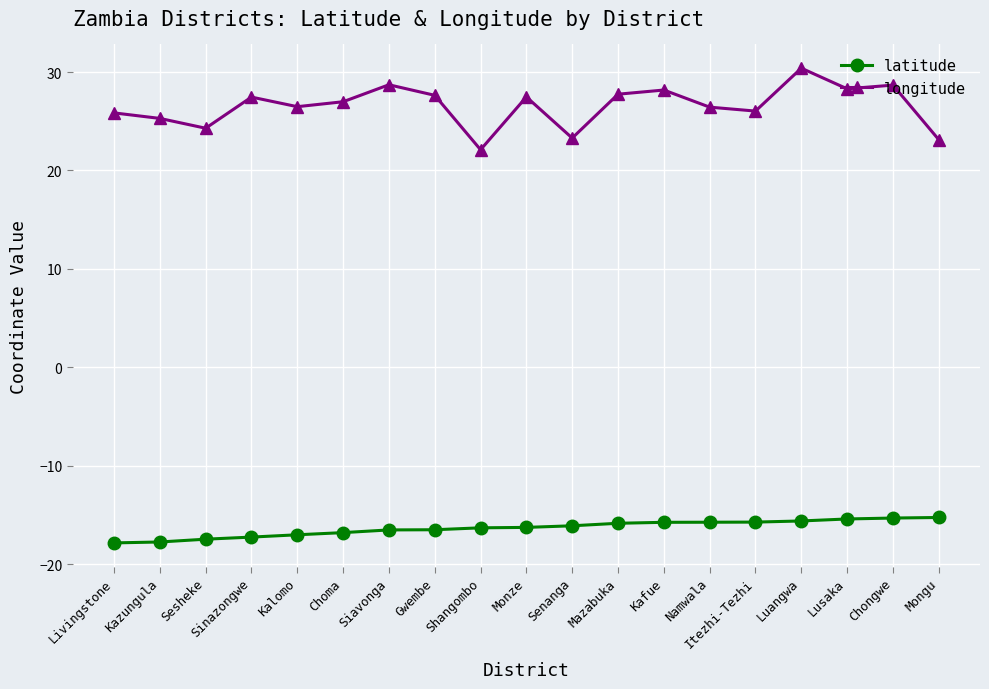

Rank the series at Lusaka from highest to lowest value.

longitude, latitude